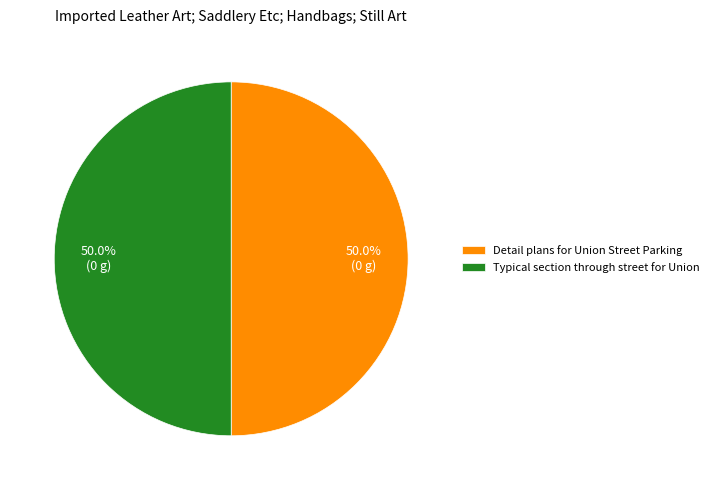

What percentage is NOT represented by Detail plans for Union Street Parking?

50.0%